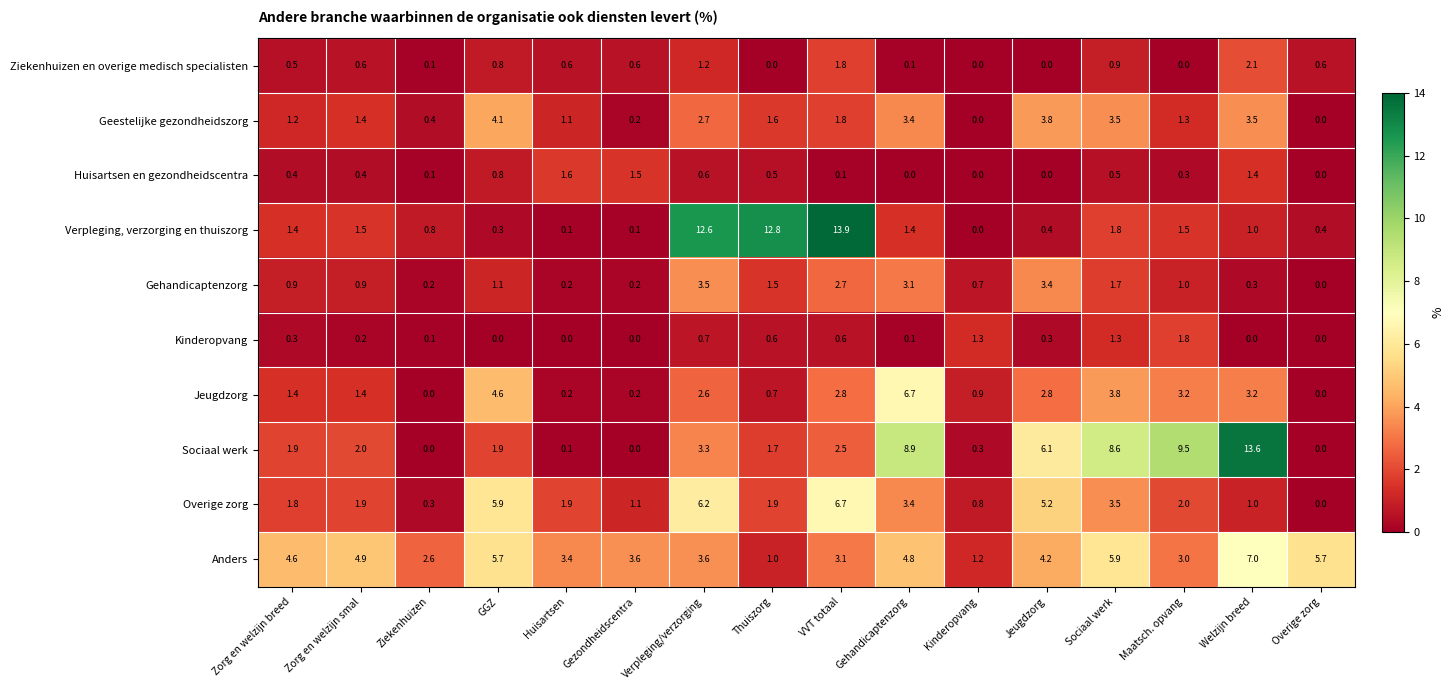

What is the greatest value displayed?

13.9